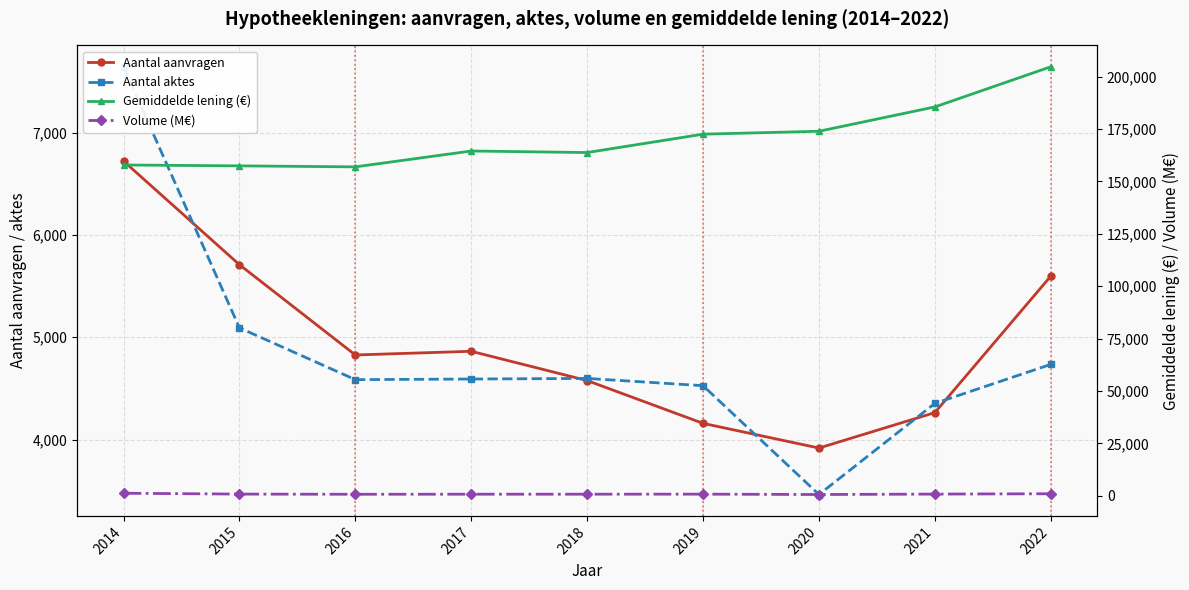

Is the value of Gemiddelde lening (€) at 2019 greater than the value of Volume (M€) at 2017?

Yes